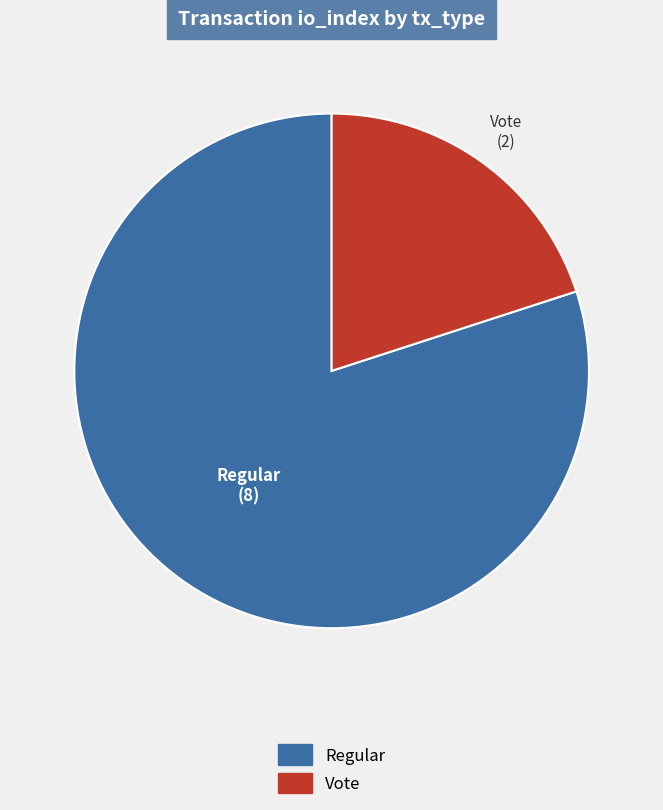

Rank the categories by value from lowest to highest.

Vote, Regular